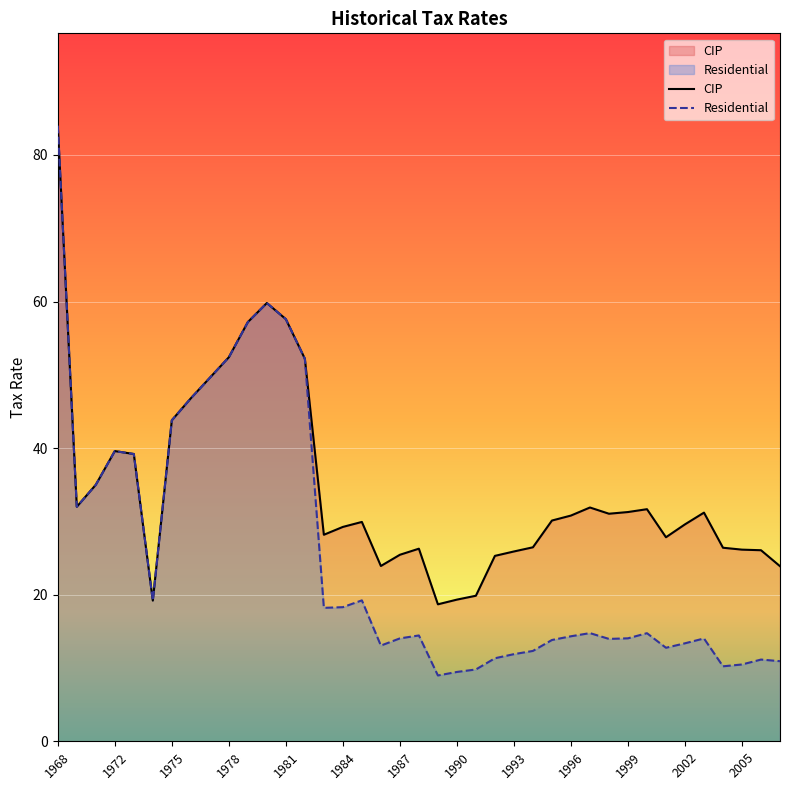

How many lines are shown in the chart?

2